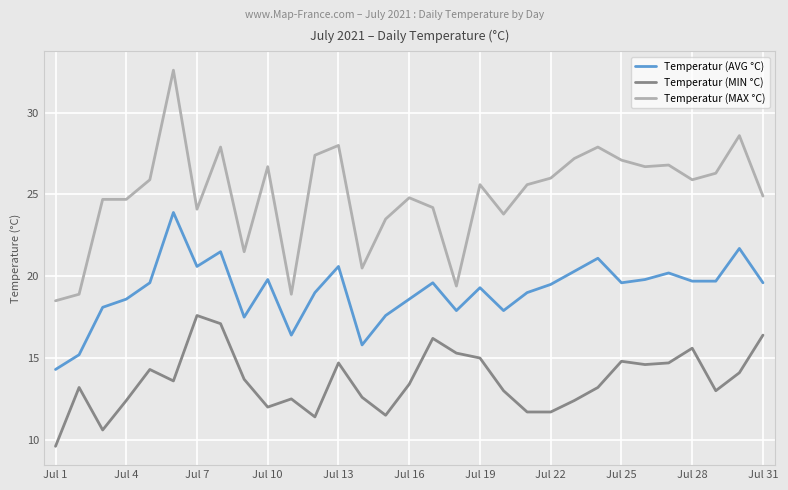

What is the highest value of the Temperatur (MIN °C) series?

17.6